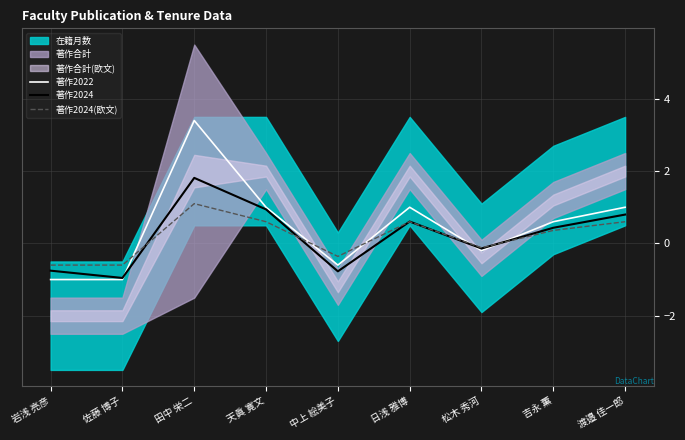

Which series has the largest total across all categories?

著作2022